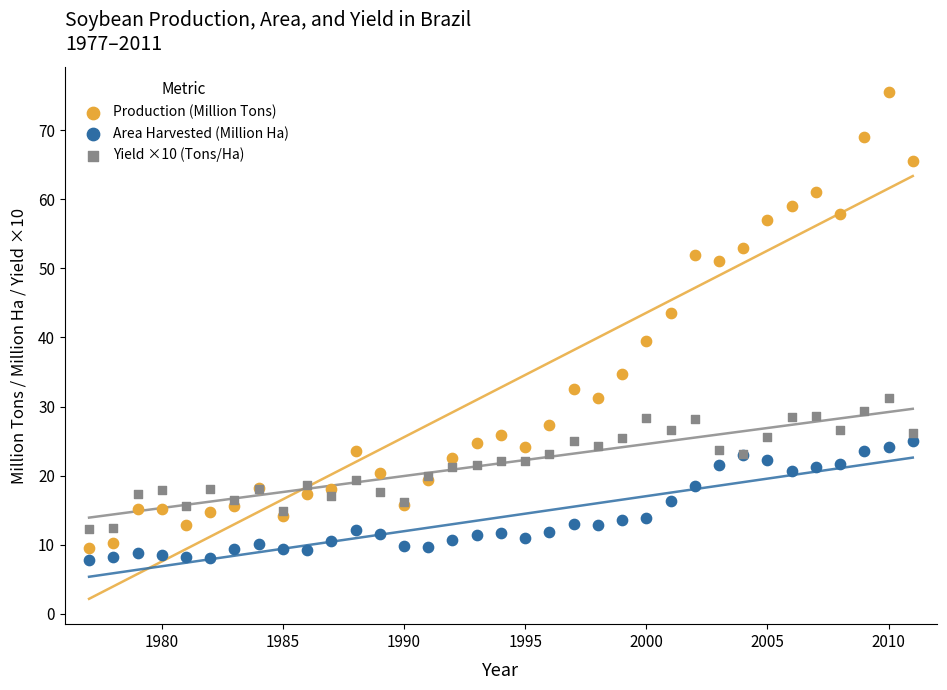

Which series reaches the maximum Y coordinate?

Production (Million Tons)